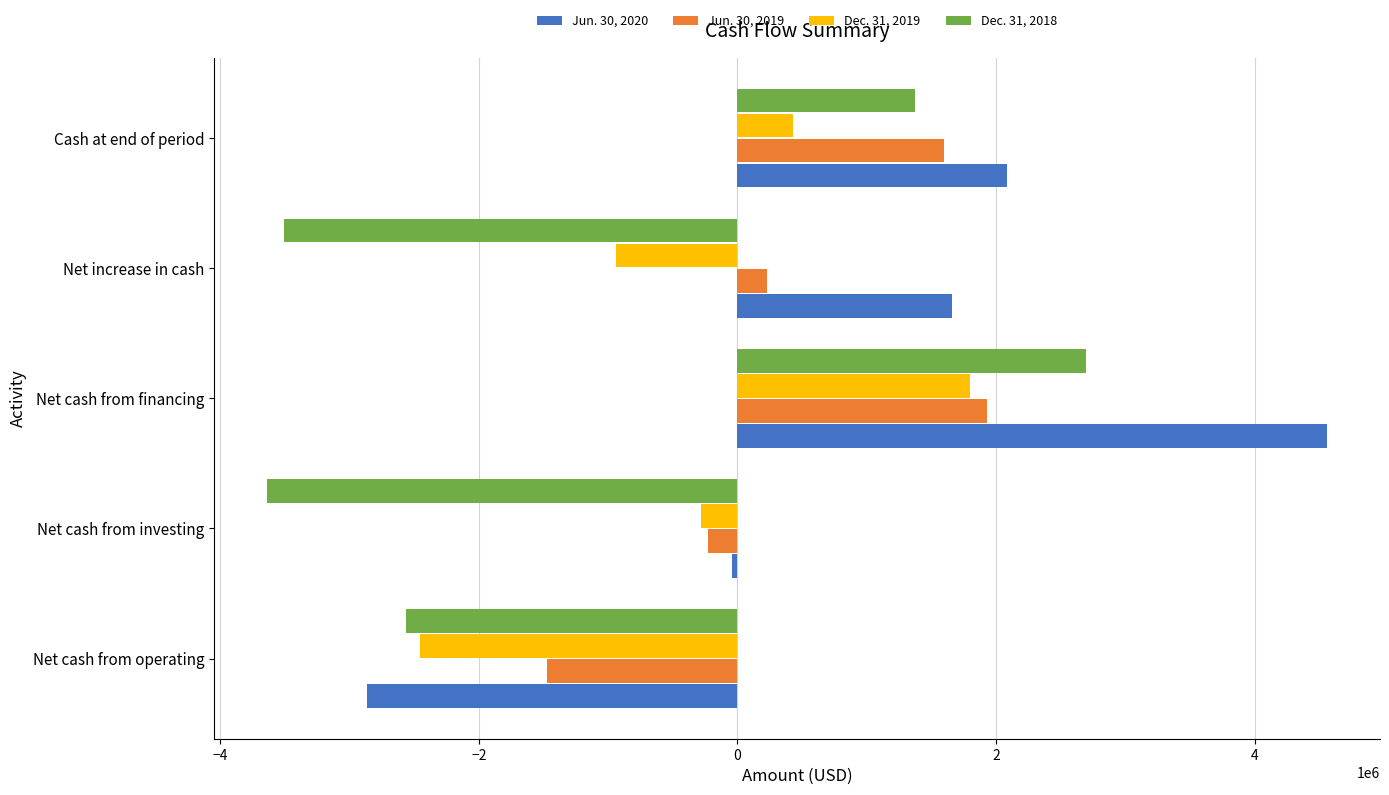

How many data points in Jun. 30, 2019 are less than 229809?

2